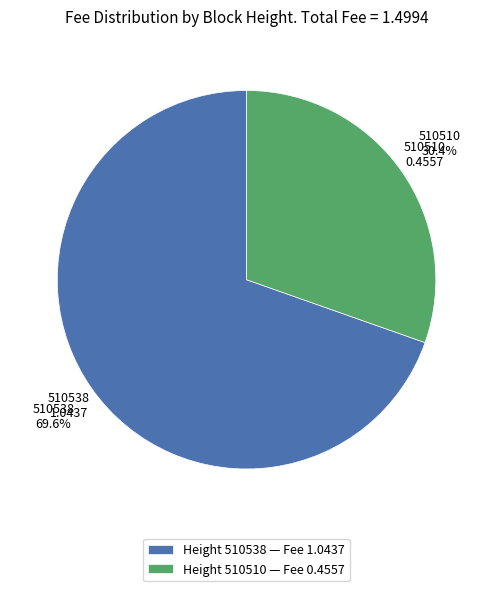

What portion of the pie excludes Height 510510 — Fee 0.4557?

69.6%